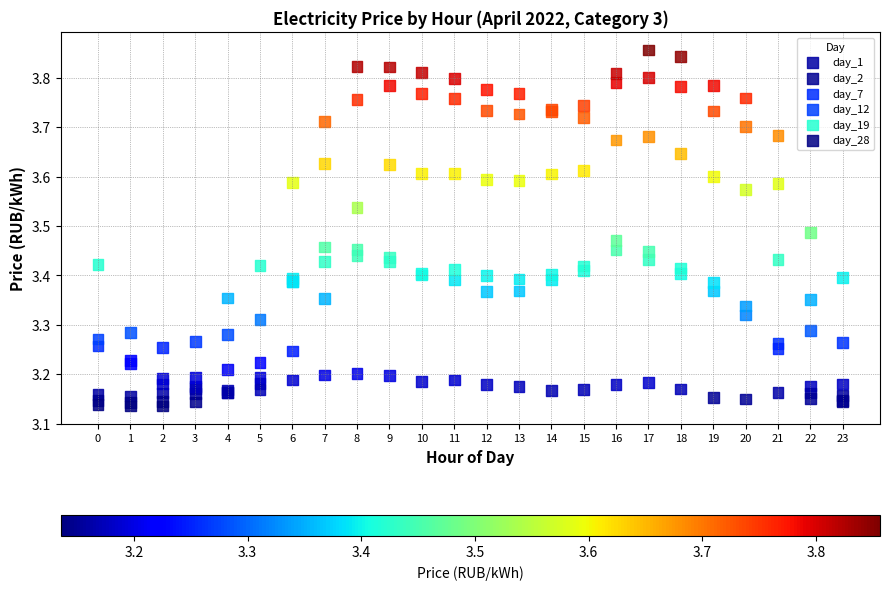

Which series contains the highest Y value?

day_19